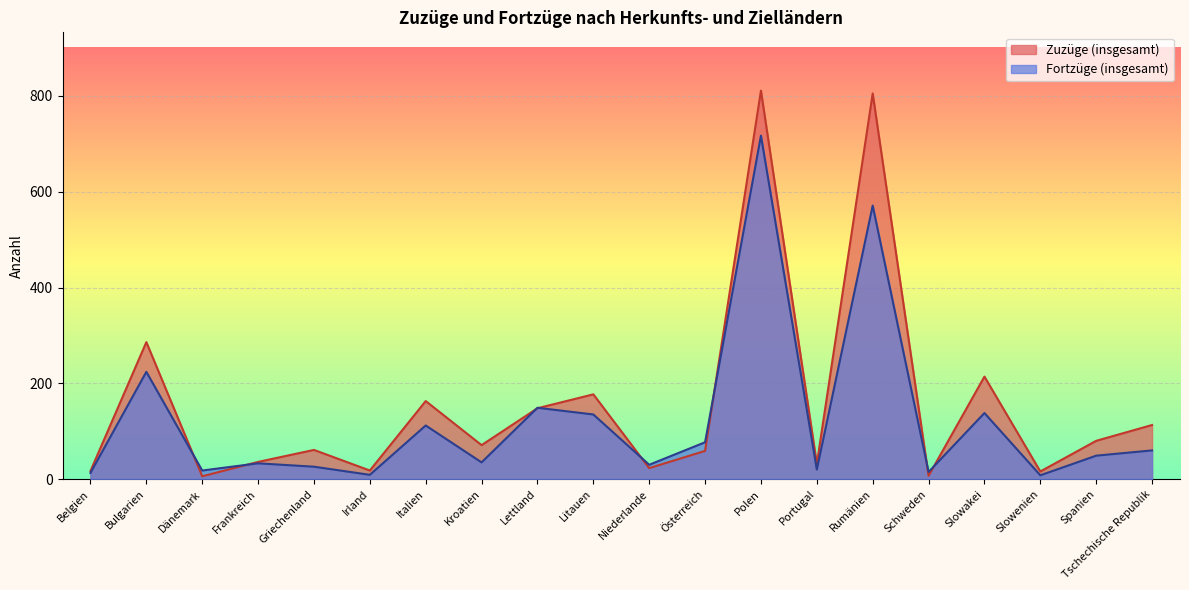

What are all the series names shown in the legend?

Zuzüge (insgesamt), Fortzüge (insgesamt)